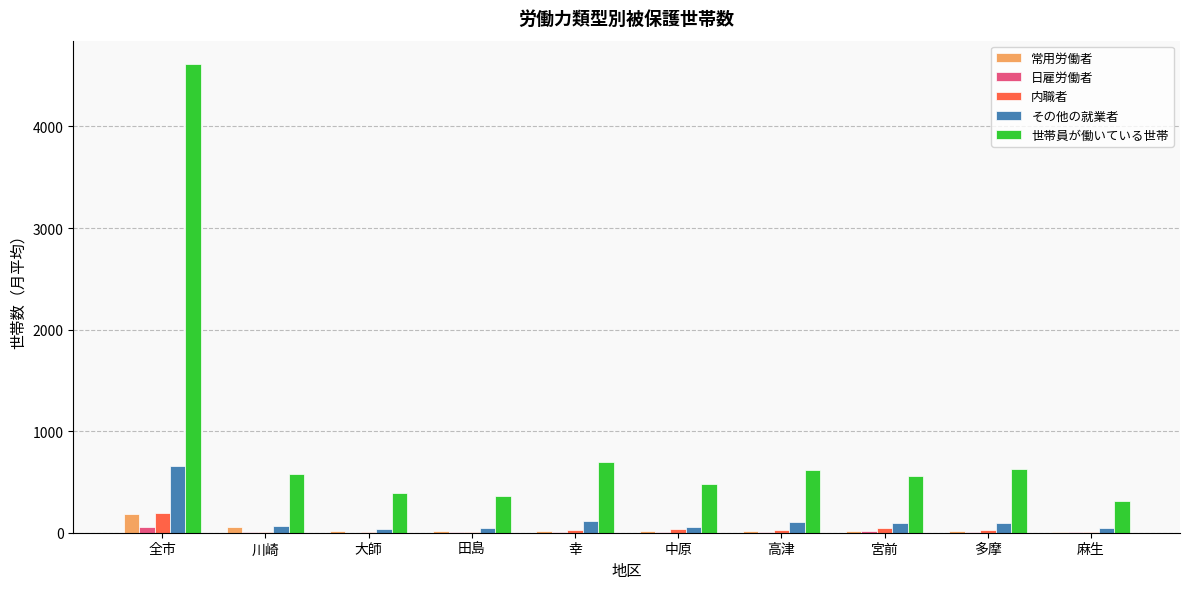

At which category is the sum across all series the highest?

全市